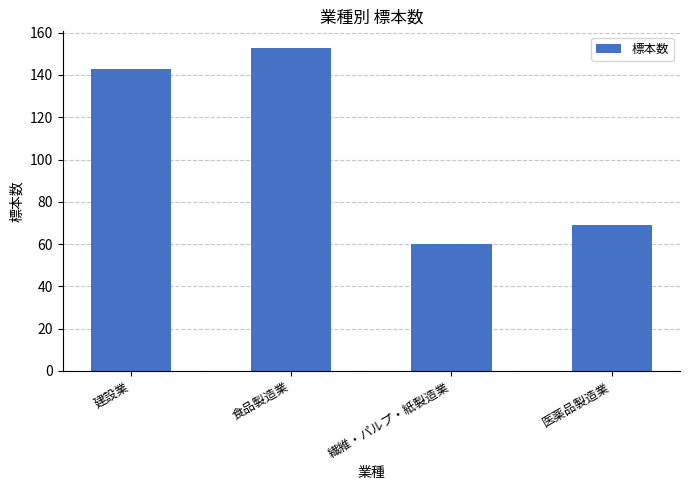

What is the greatest value displayed?

153